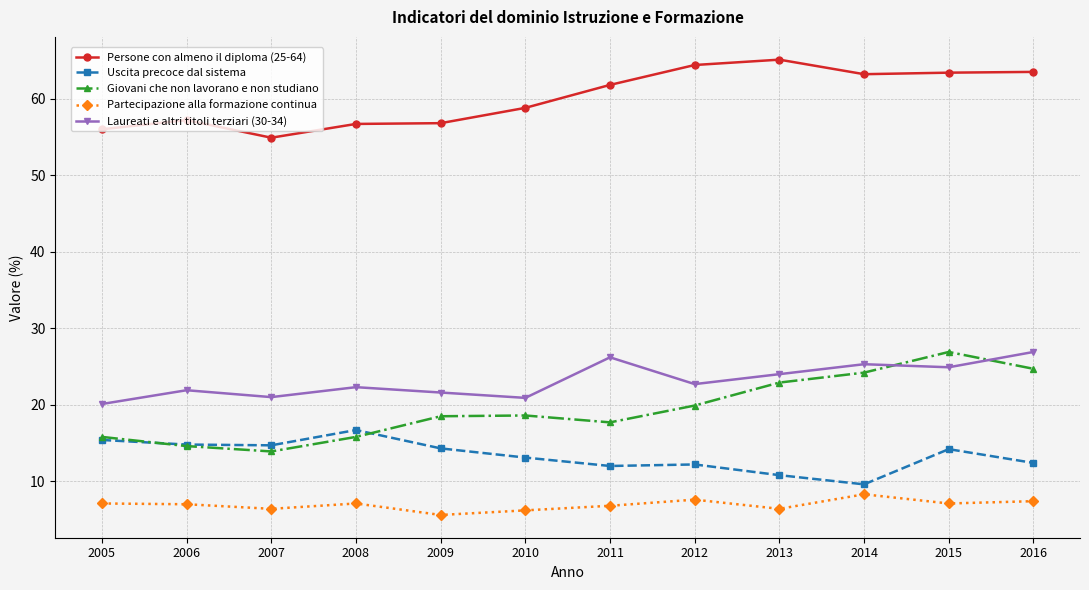

What is the sum of all Laureati e altri titoli terziari (30-34) values?

277.8